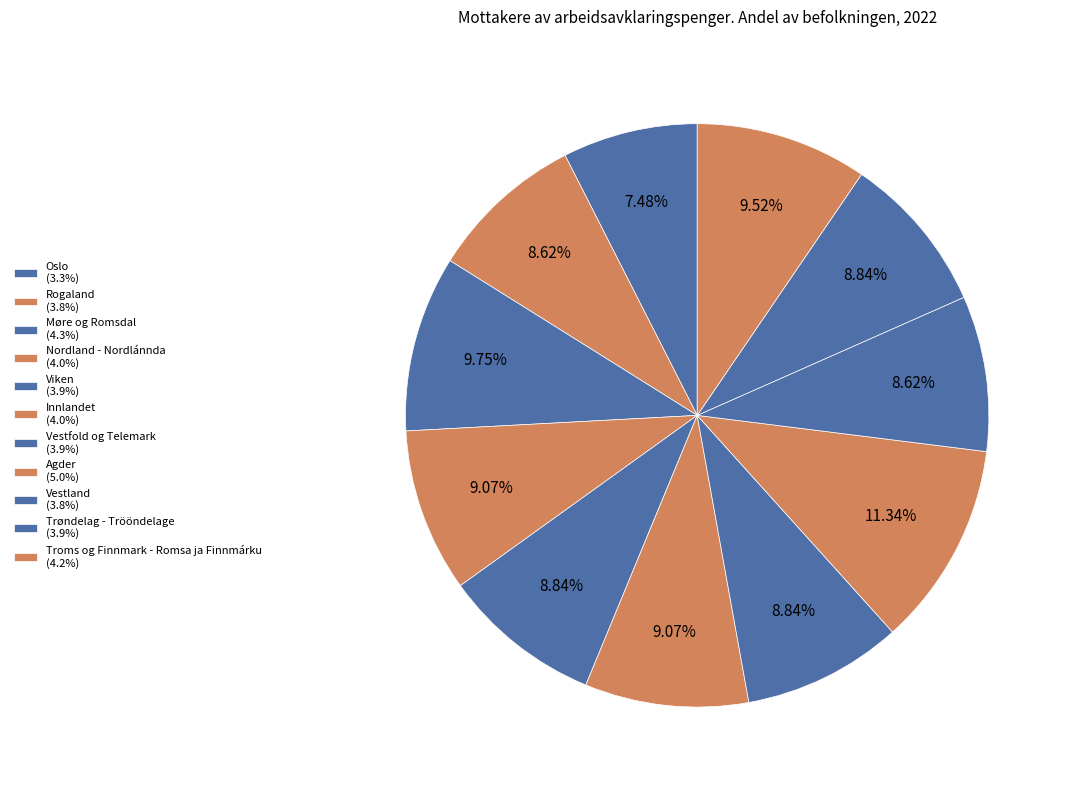

Count the number of slices in the pie.

11